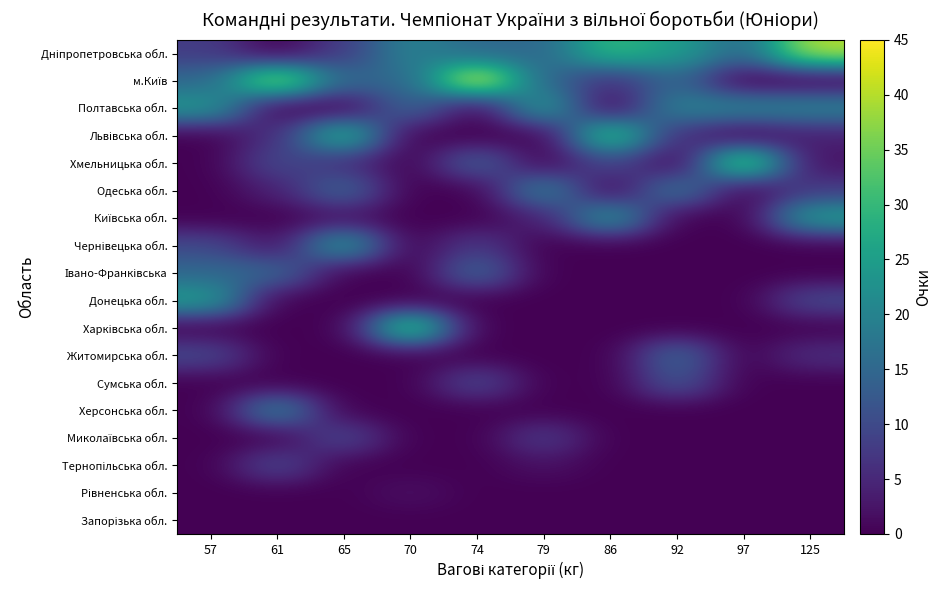

Which series has the largest total across all categories?

Дніпропетровська обл.